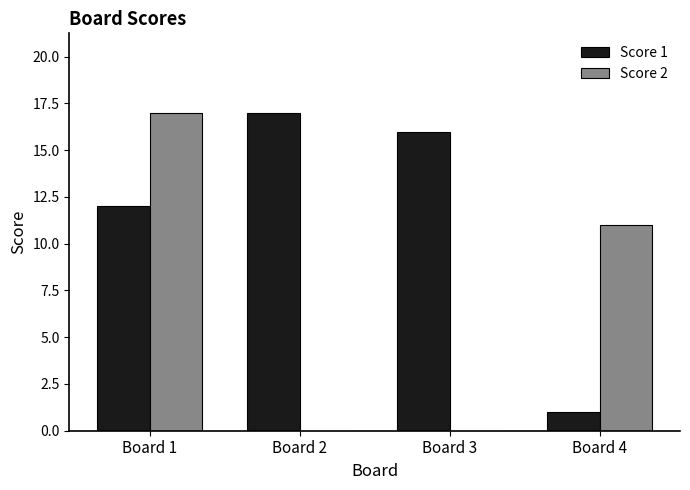

Read the Score 1 value at Board 1.

12